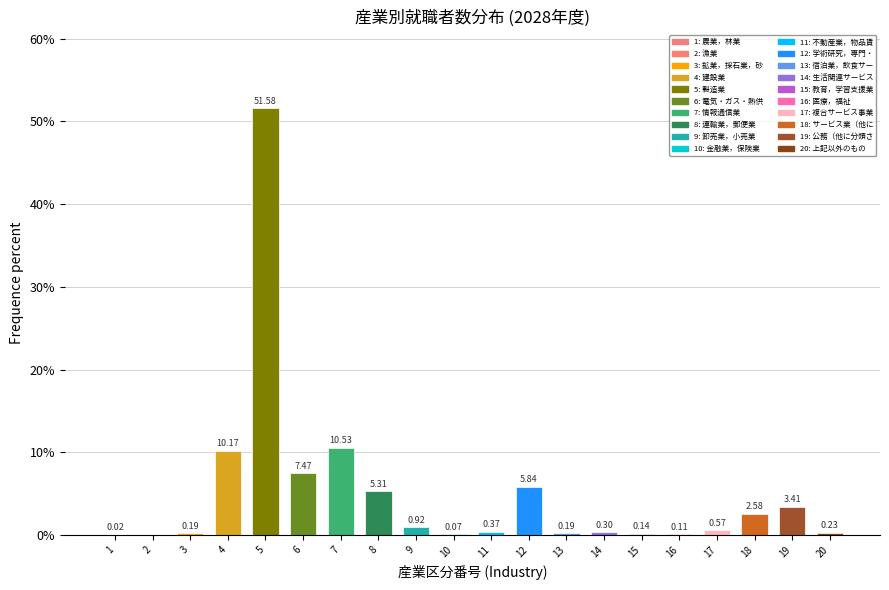

What is the change in value from 16 to 17?

+0.5